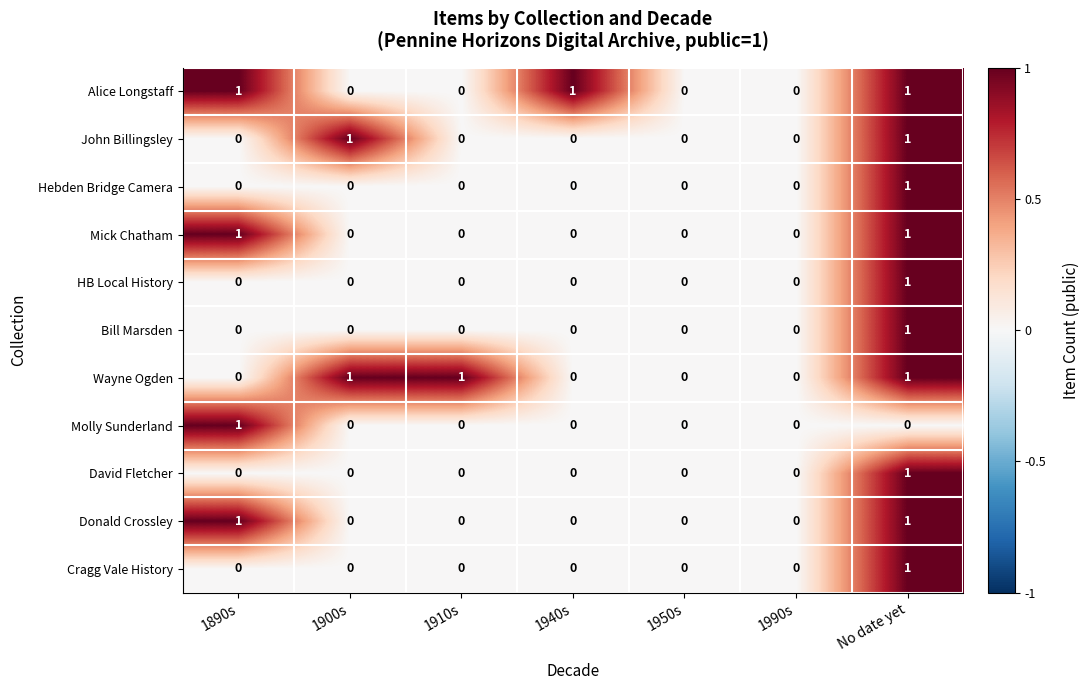

At which category is the sum across all series the highest?

No date yet